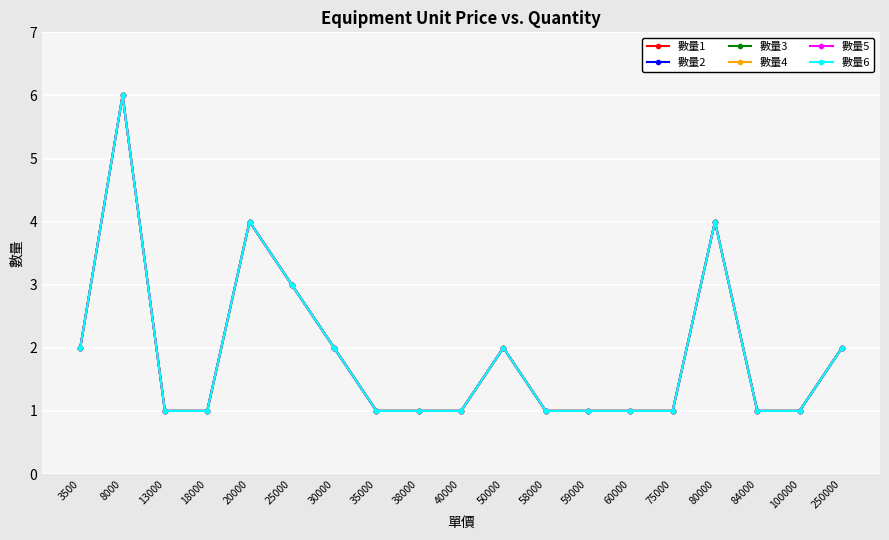

Is this an area chart (filled region under the line)?

No